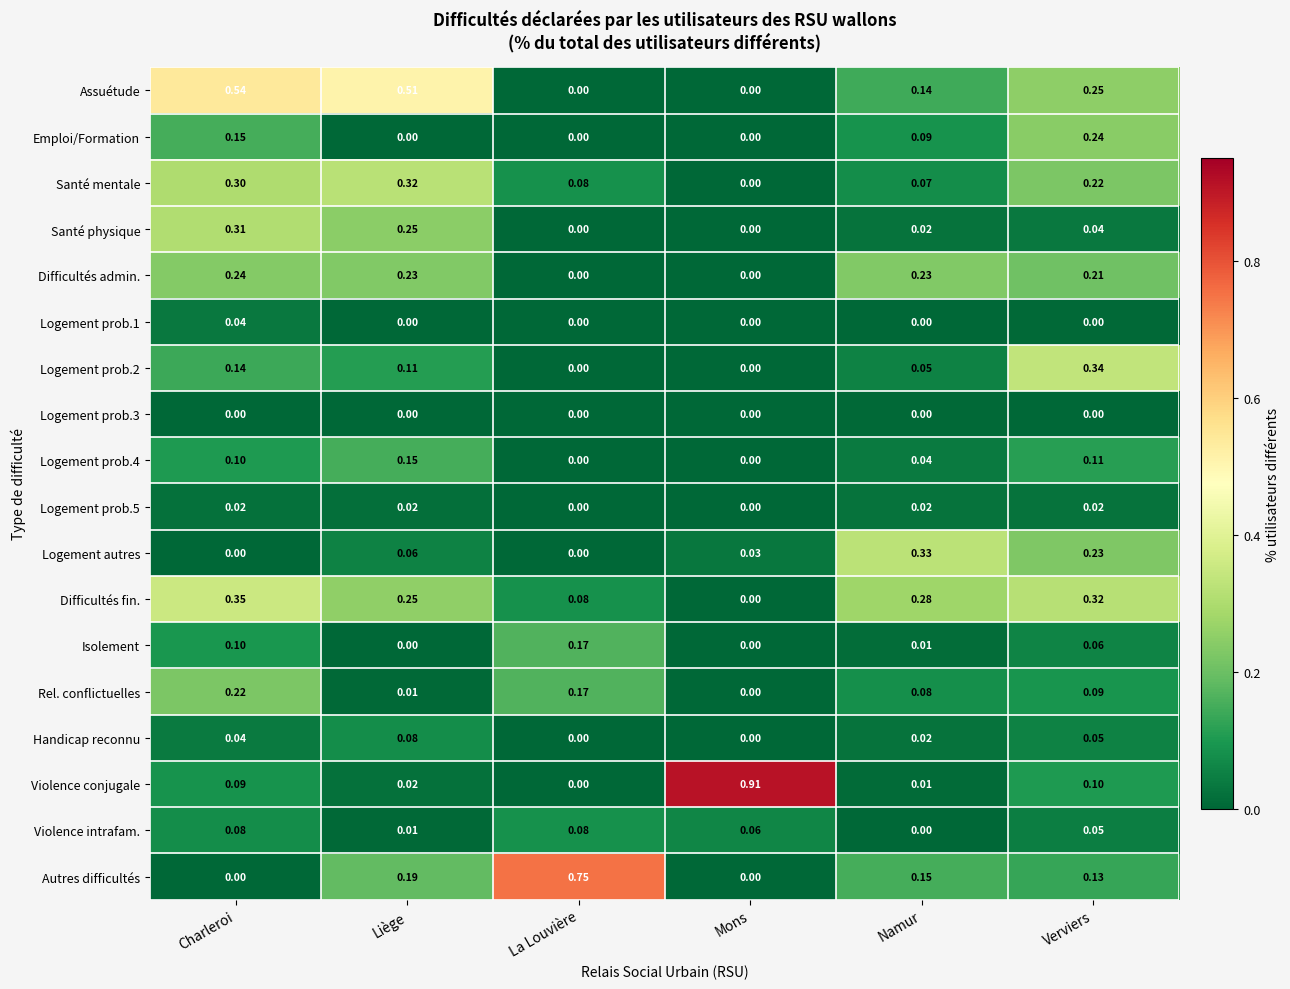

How many distinct data groups are displayed?

18